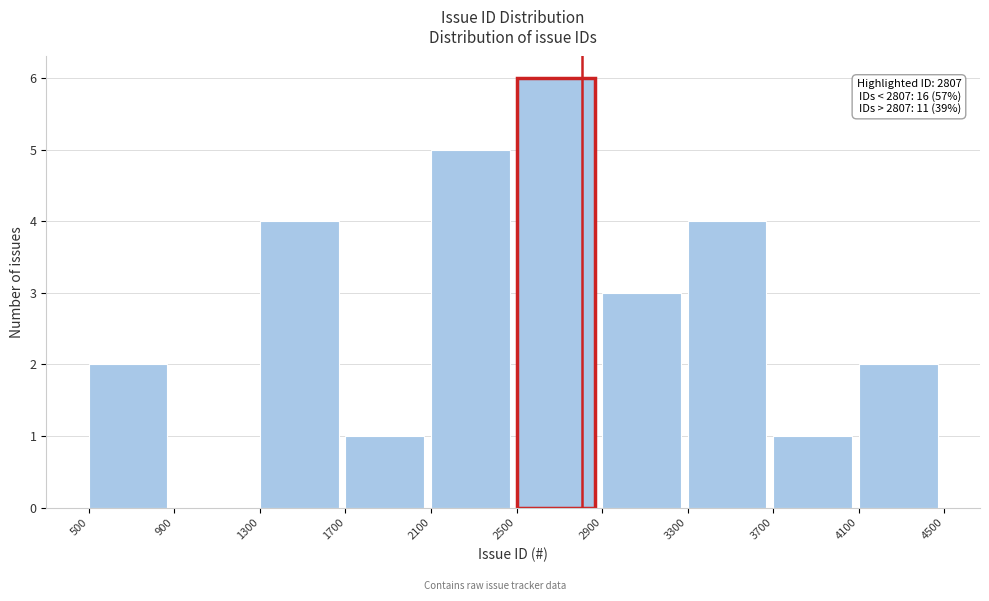

Which range on the x-axis has the tallest bar?

2500 to 2900